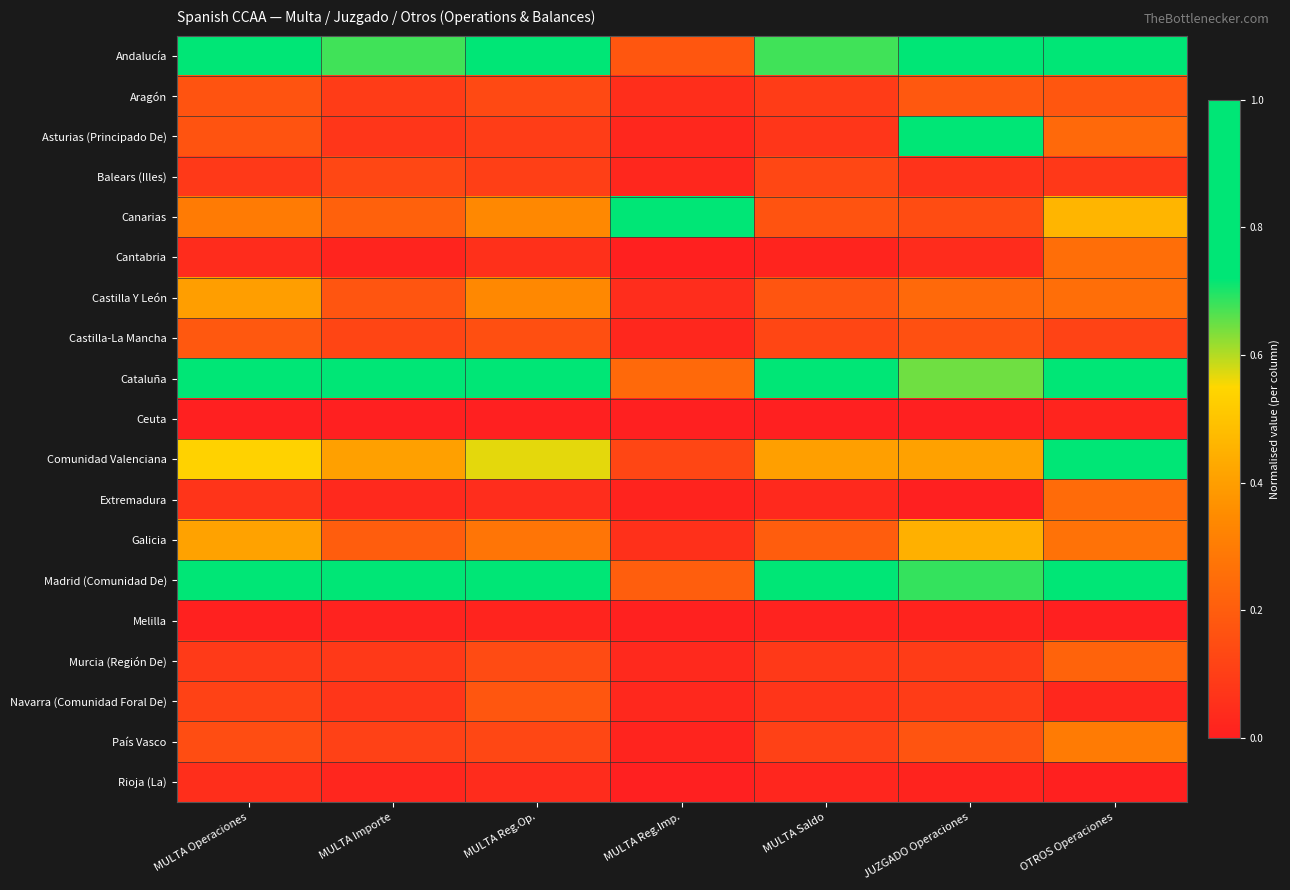

Which label corresponds to the largest value in the chart?

MULTA Operaciones